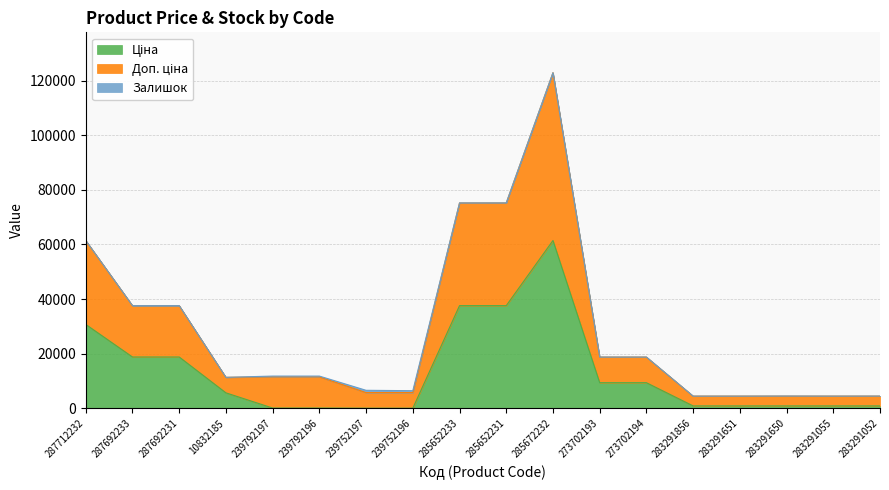

What is the sum of the Ціна values at 283291651 and 287692231?

19692.7